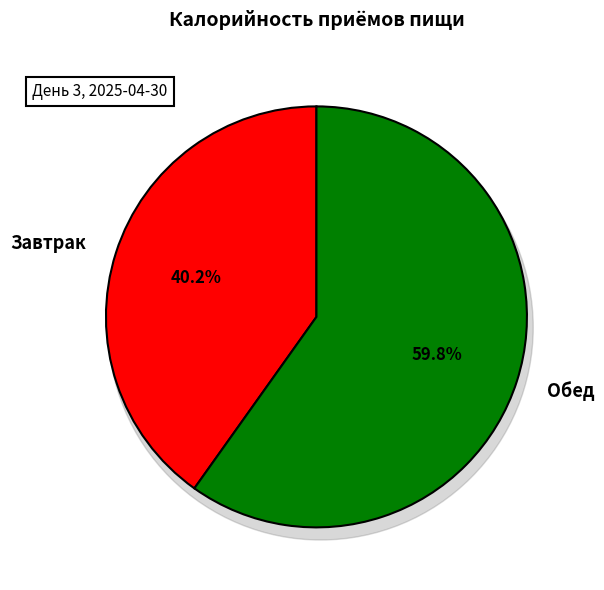

Rank the categories by value from lowest to highest.

Завтрак, Обед